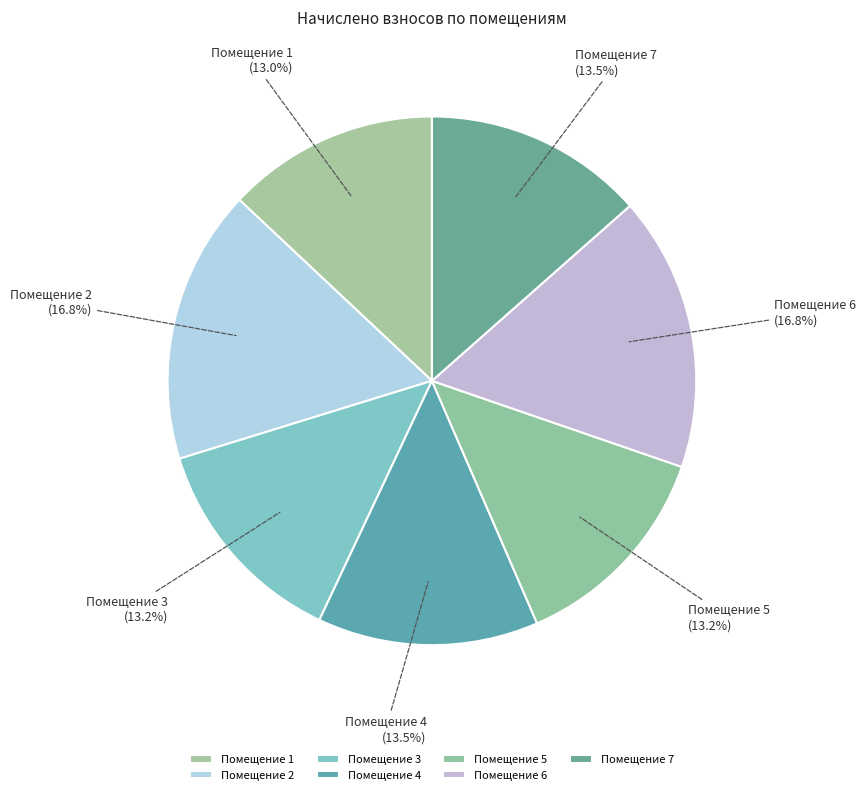

Does Помещение 7 account for over 50% of the chart?

No